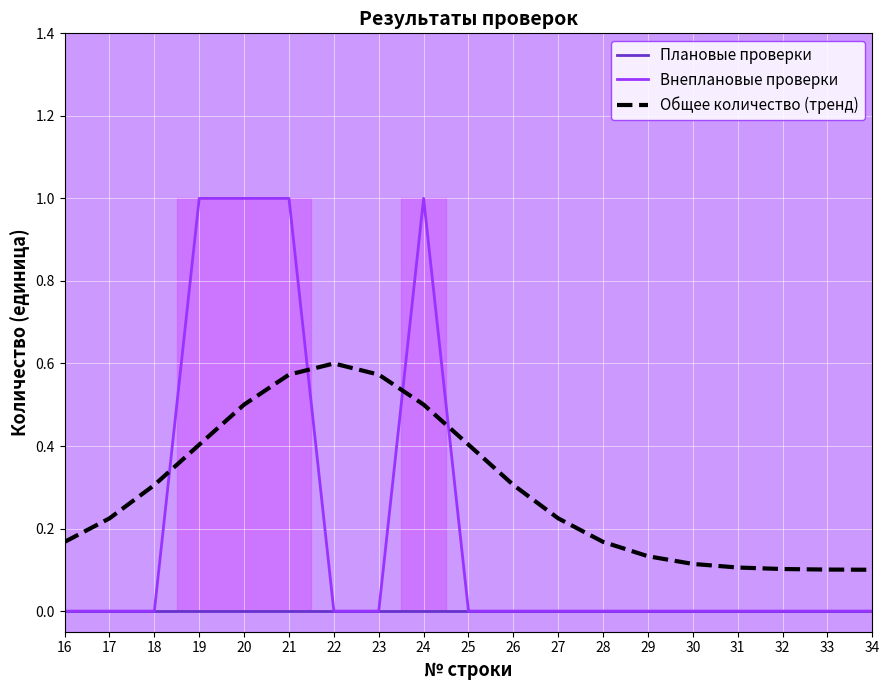

Reading right to left, list all the values displayed in this chart.

Плановые проверки: 34=0.0	33=0.0	32=0.0	31=0.0	30=0.0	29=0.0	28=0.0	27=0.0	26=0.0	25=0.0	24=0.0	23=0.0	22=0.0	21=0.0	20=0.0	19=0.0	18=0.0	17=0.0	16=0.0
Внеплановые проверки: 34=0.0	33=0.0	32=0.0	31=0.0	30=0.0	29=0.0	28=0.0	27=0.0	26=0.0	25=0.0	24=1.0	23=0.0	22=0.0	21=1.0	20=1.0	19=1.0	18=0.0	17=0.0	16=0.0
Общее количество (тренд): 34=0.1	33=0.1	32=0.1	31=0.1	30=0.1	29=0.1	28=0.2	27=0.2	26=0.3	25=0.4	24=0.5	23=0.6	22=0.6	21=0.6	20=0.5	19=0.4	18=0.3	17=0.2	16=0.2